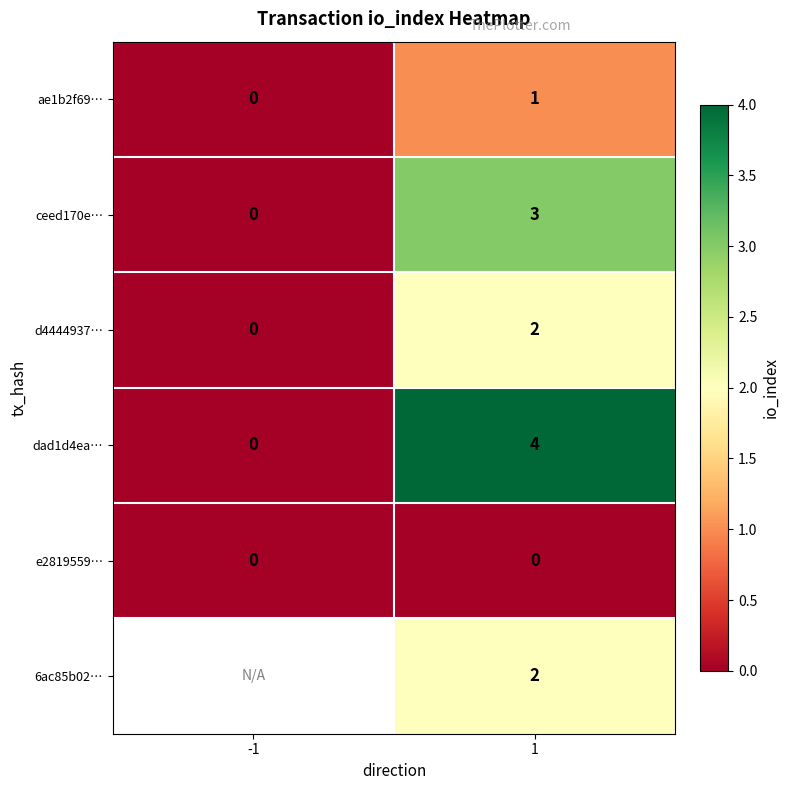

The value of d4444937… at 1 is 3. True or false?

False